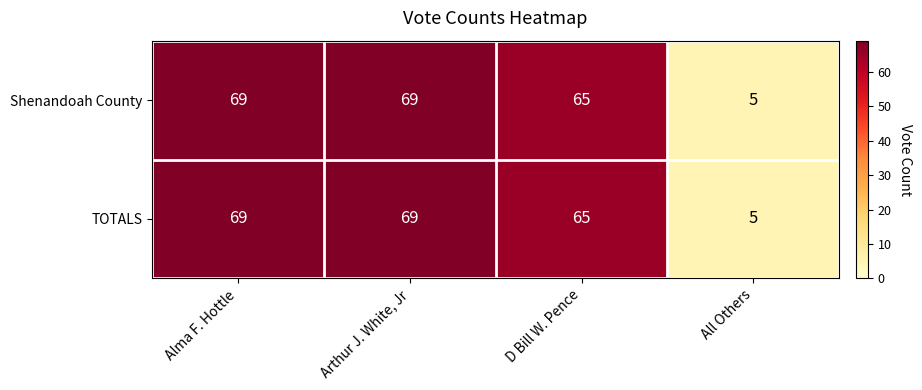

Reading left to right, extract all data points from this chart.

Shenandoah County: Alma F. Hottle=69	Arthur J. White, Jr=69	D Bill W. Pence=65	All Others=5
TOTALS: Alma F. Hottle=69	Arthur J. White, Jr=69	D Bill W. Pence=65	All Others=5